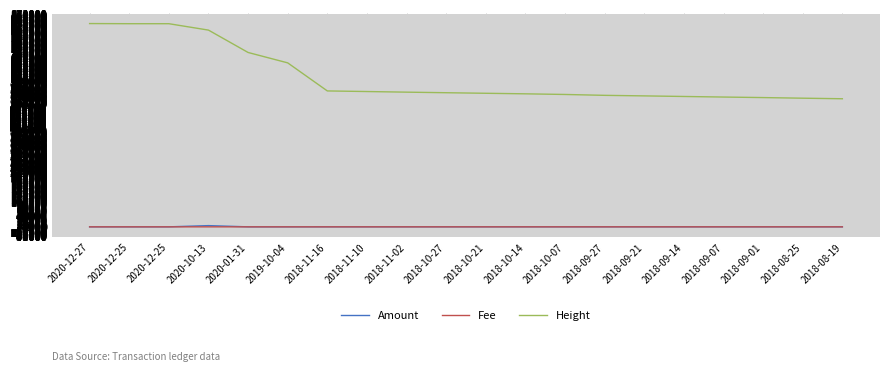

What are all the series names shown in the legend?

Amount, Fee, Height